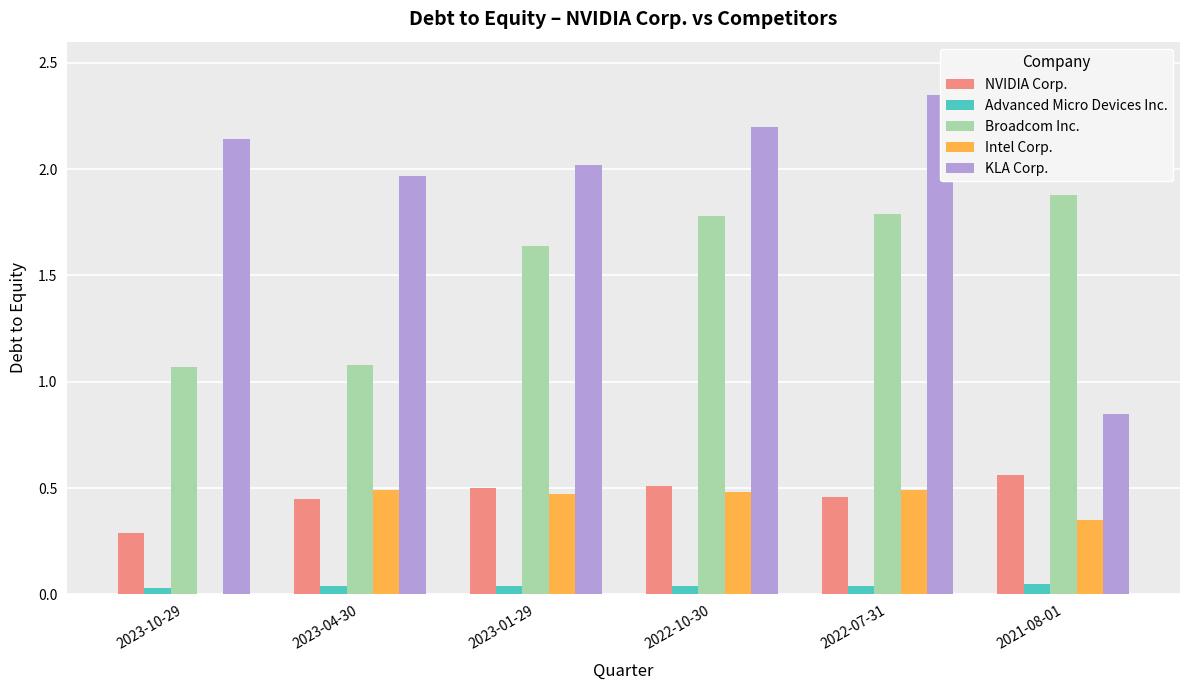

At which category does the chart reach its peak across all series?

2022-07-31